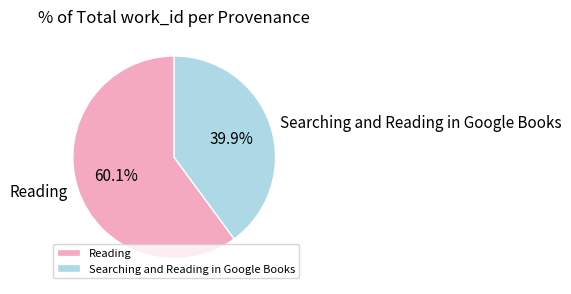

How many slices are in this pie chart?

2